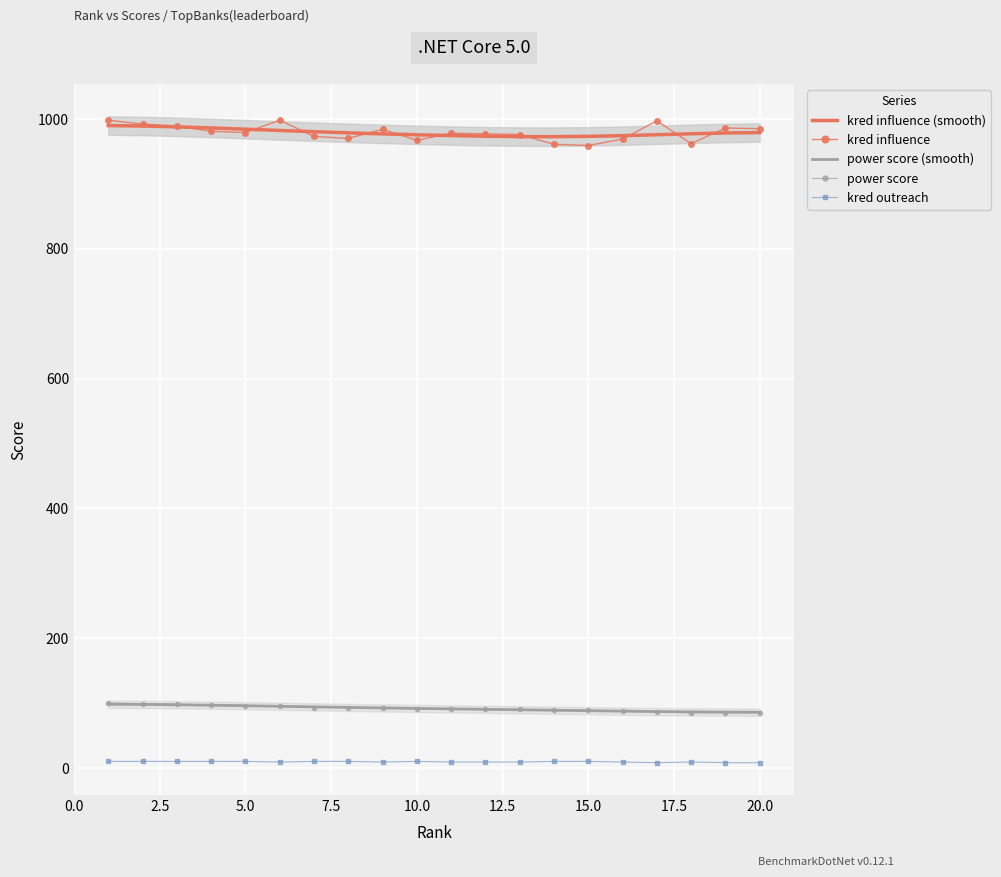

What is the maximum value for power score (smooth)?

98.0